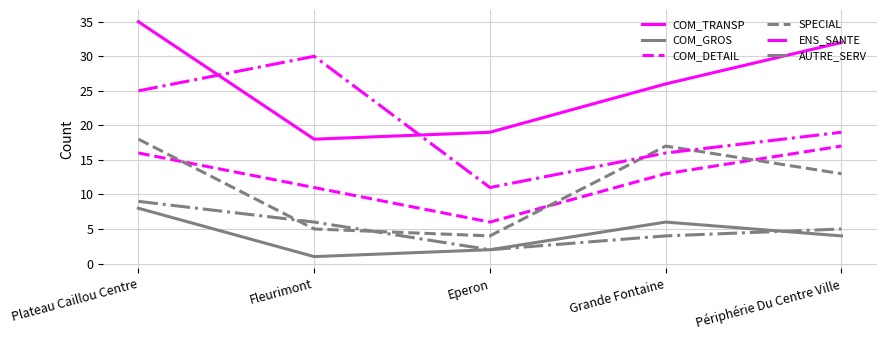

Reading left to right, transcribe all the data shown in this chart.

COM_TRANSP: 35	18	19	26	32
COM_GROS: 8	1	2	6	4
COM_DETAIL: 16	11	6	13	17
SPECIAL: 18	5	4	17	13
ENS_SANTE: 25	30	11	16	19
AUTRE_SERV: 9	6	2	4	5